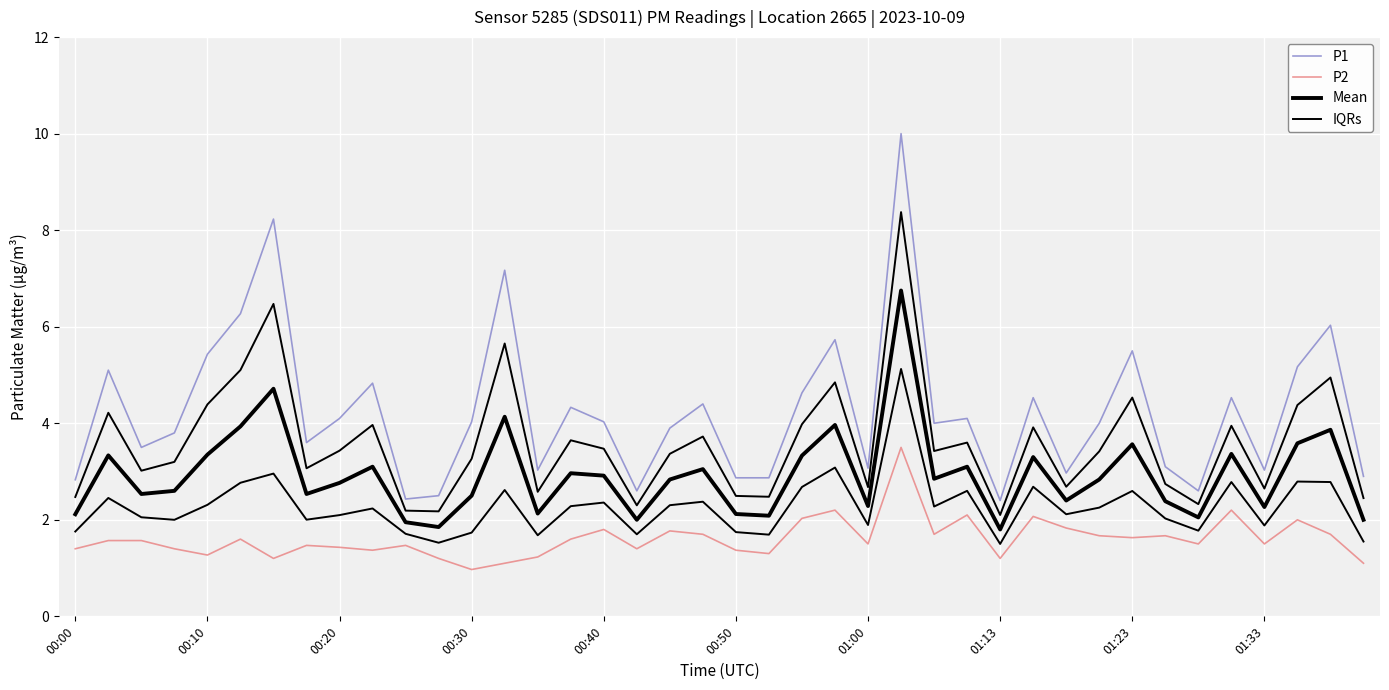

Rank the series at 00:10 from lowest to highest value.

P2, Mean, IQRs, P1